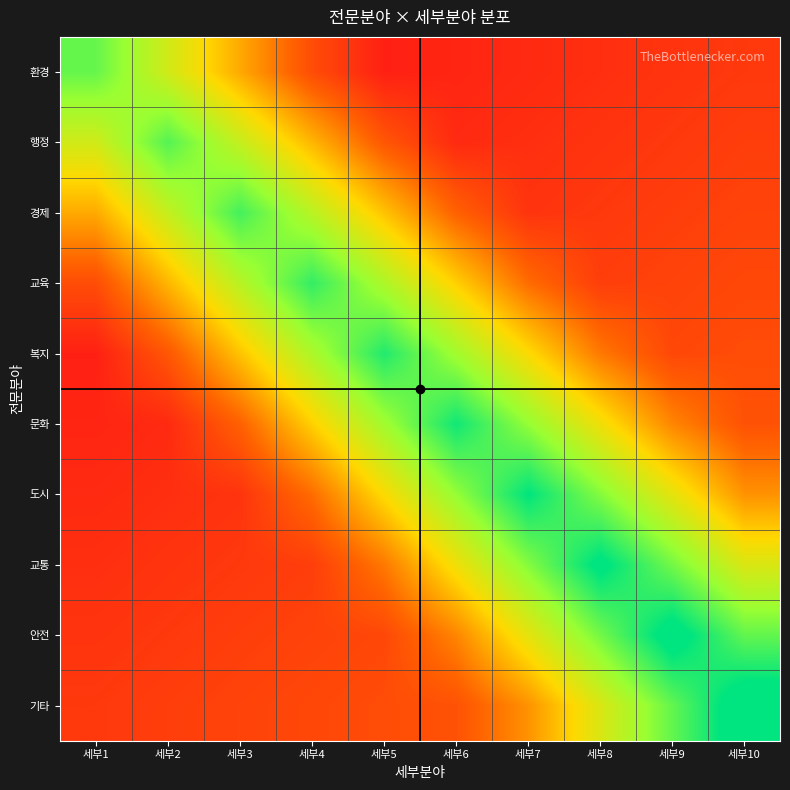

What is the greatest value displayed?

1.3